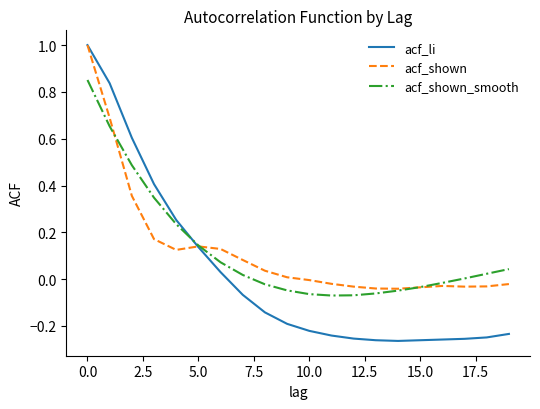

Which series has the widest spread of values?

acf_li